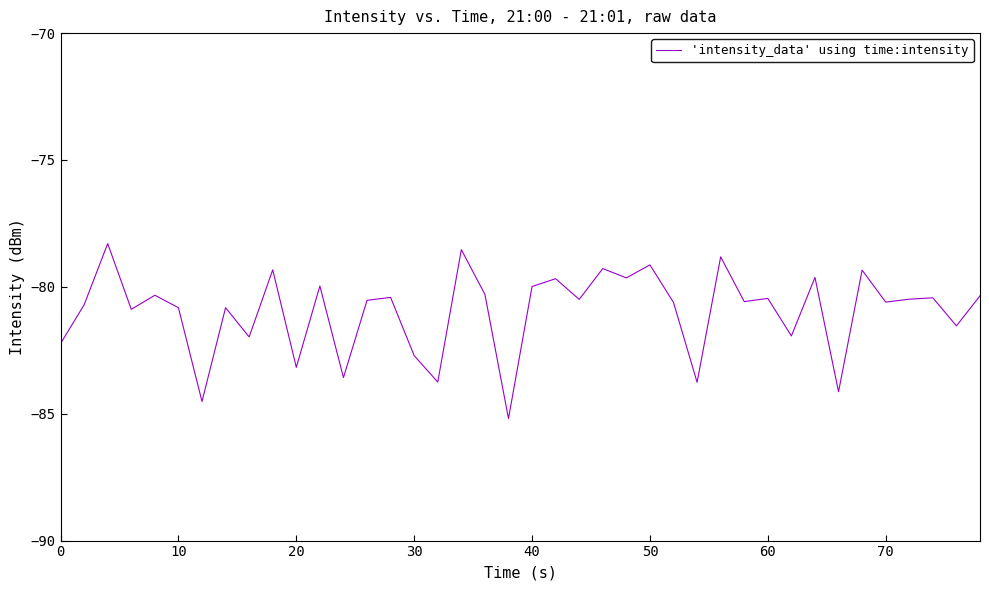

What is the smallest value displayed?

-85.2